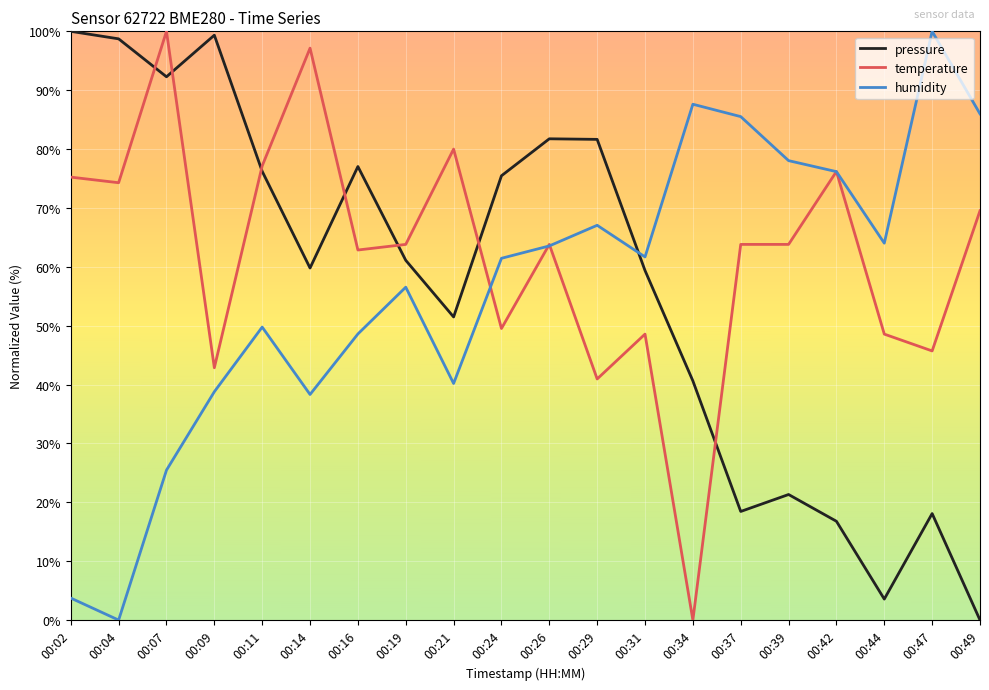

At which label does humidity reach its minimum?

00:04